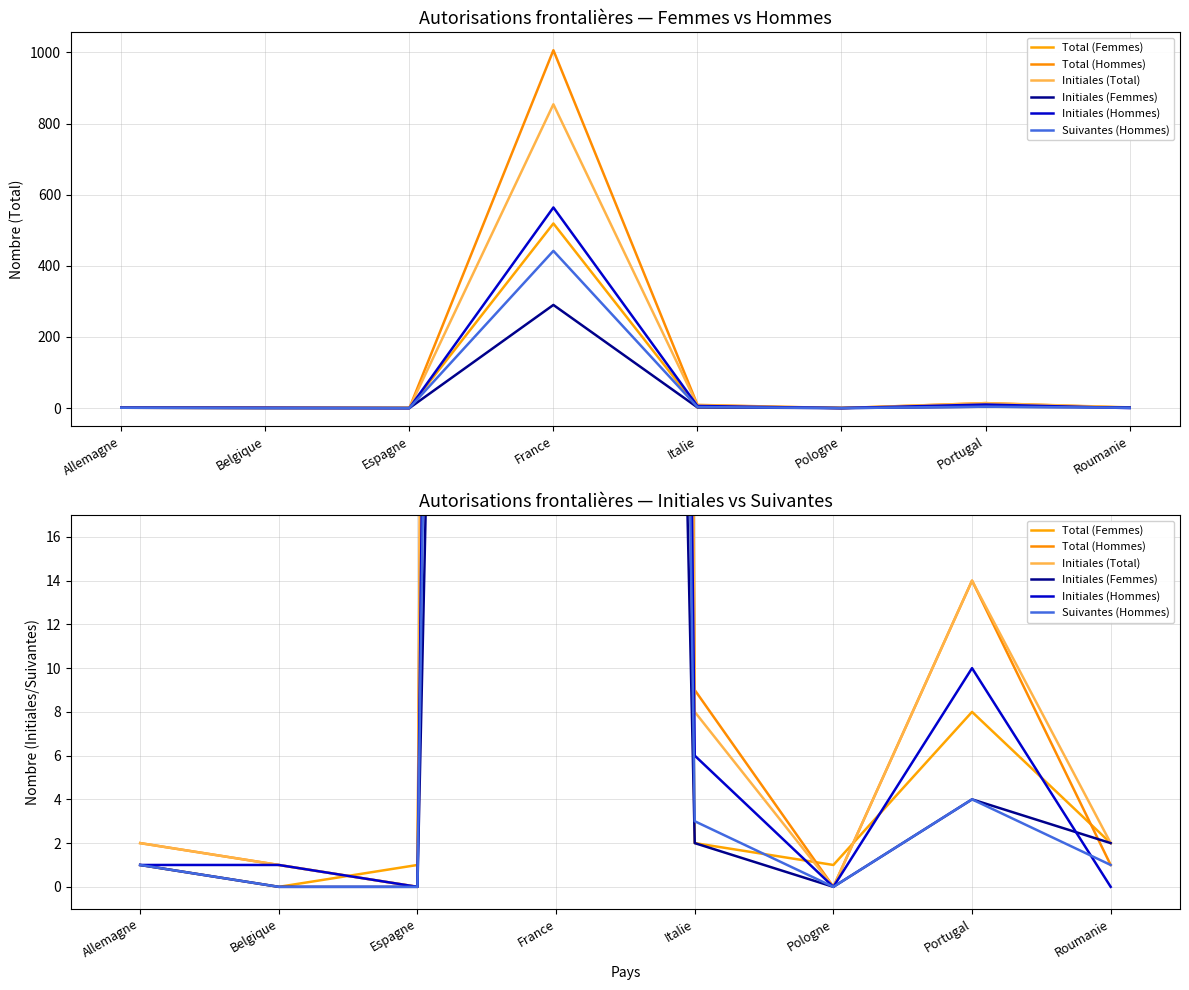

Rank the series by their maximum value, from highest to lowest.

Total (Hommes), Initiales (Total), Initiales (Hommes), Total (Femmes), Suivantes (Hommes), Initiales (Femmes)